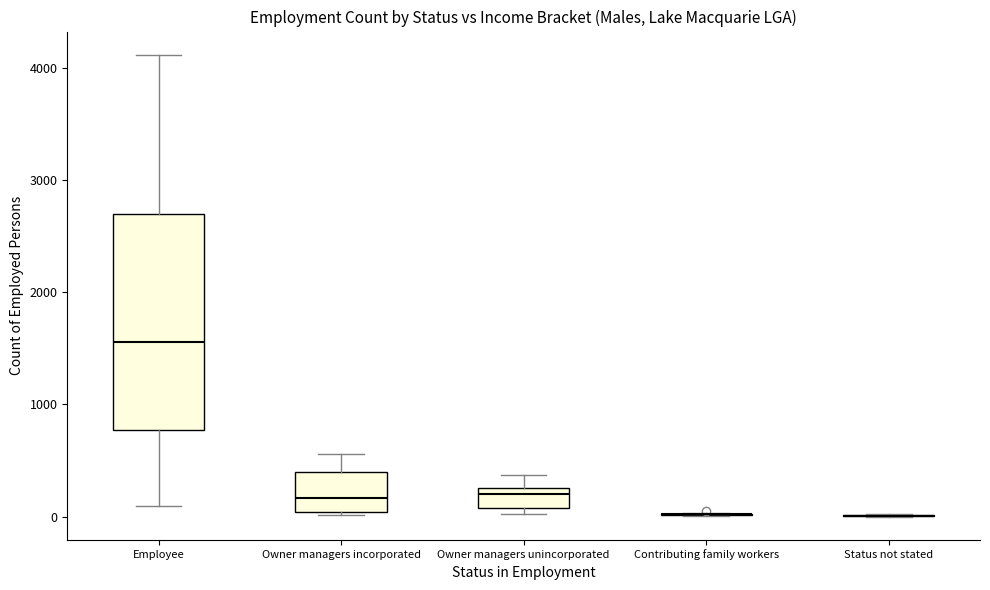

Reading left to right, transcribe this box plot: for each box, give where its median line is, the range the box spans, and where its two whiskers end, as read against the y-axis. The values are not printed on the chart, so give them approximately, as read against the axis.

Employee: median 1600, box 800 to 2700, whiskers 100 to 4100
Owner managers incorporated: median 200, box 0 to 400, whiskers 0 (just below the box's lower edge) to 600
Owner managers unincorporated: median 200, box 100 to 300, whiskers 0 to 400
Contributing family workers: box collapsed to a line at 0, whiskers 0 to 0
Status not stated: box collapsed to a line at 0, whiskers 0 to 0